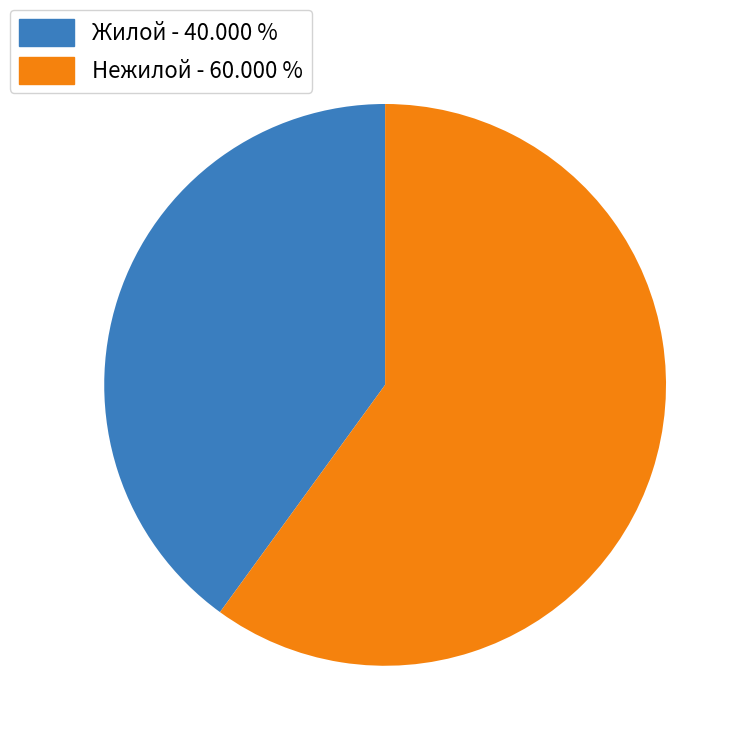

Which category has the smallest portion of the pie?

Жилой